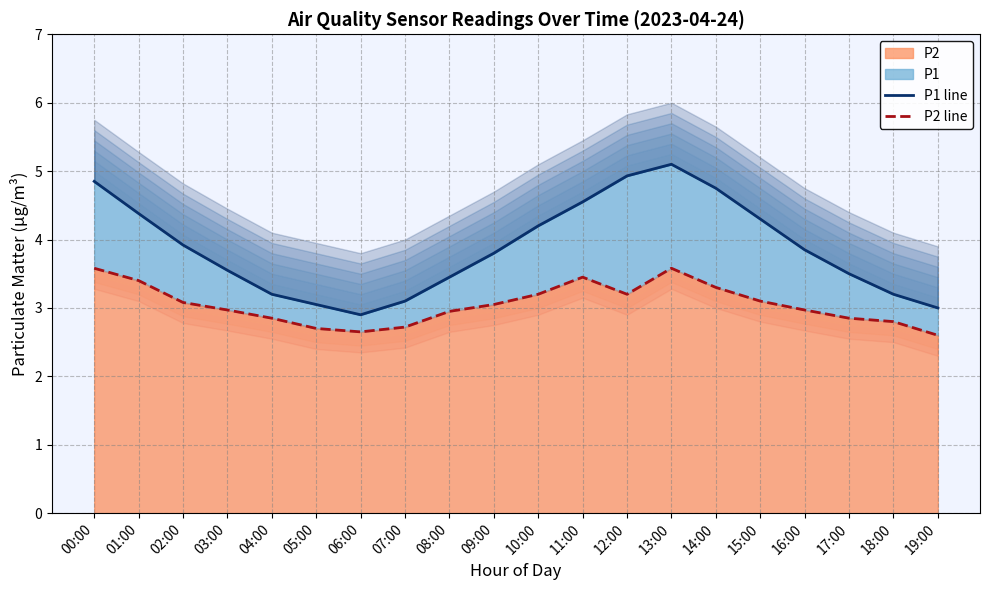

List the series in order of their overall mean, highest first.

P1 line, P2 line